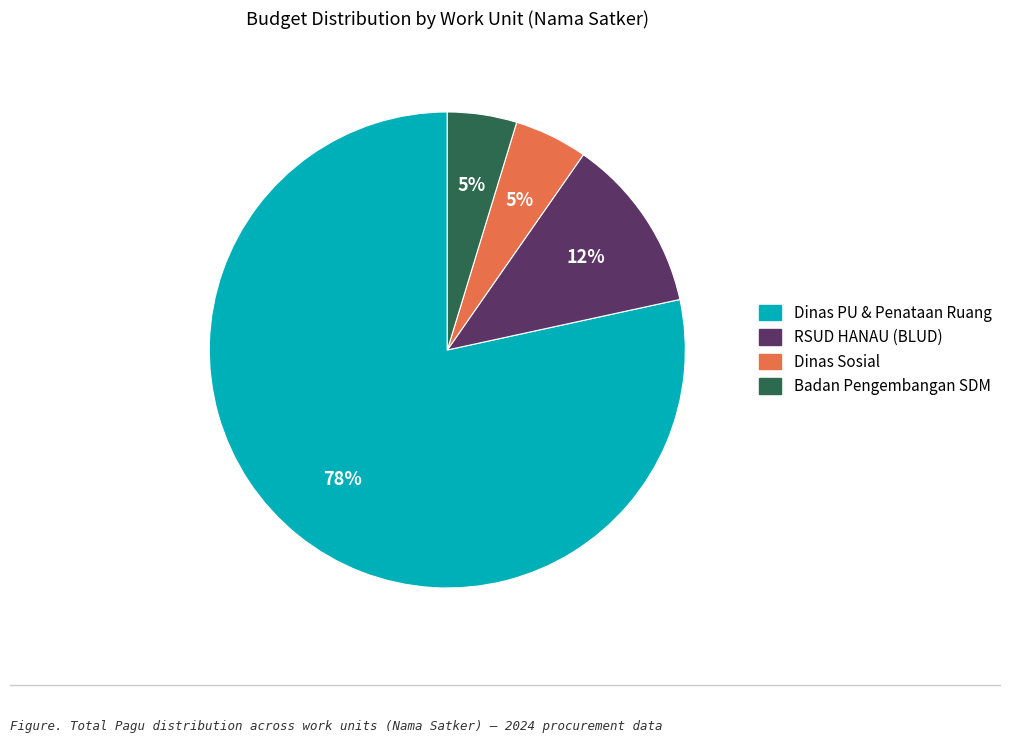

Does any single category account for the majority?

Yes